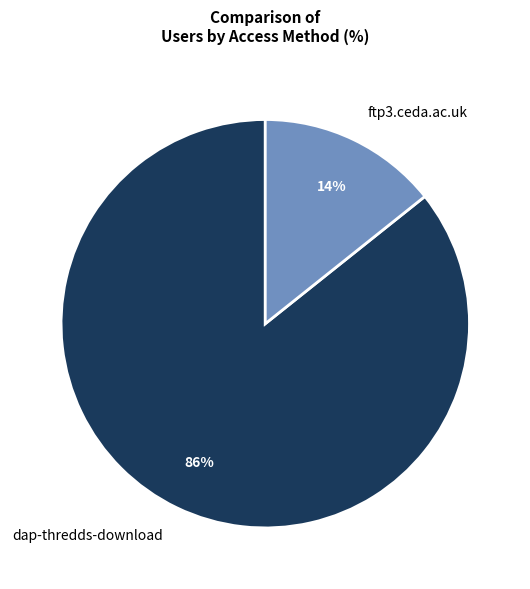

Is the sum of dap-thredds-download and ftp3.ceda.ac.uk greater than half?

Yes